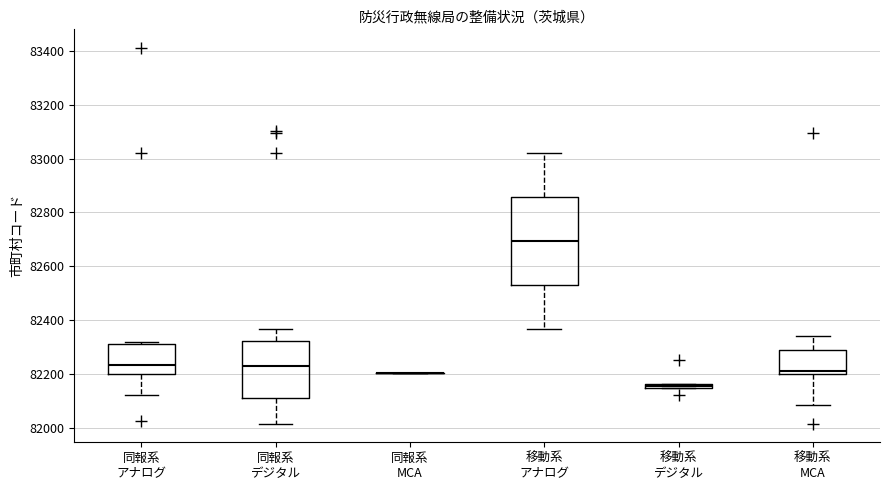

Where is the lower edge of the box for 同報系 アナログ on the y-axis? The values are not printed on the chart, so give them approximately, as read against the axis.

82200